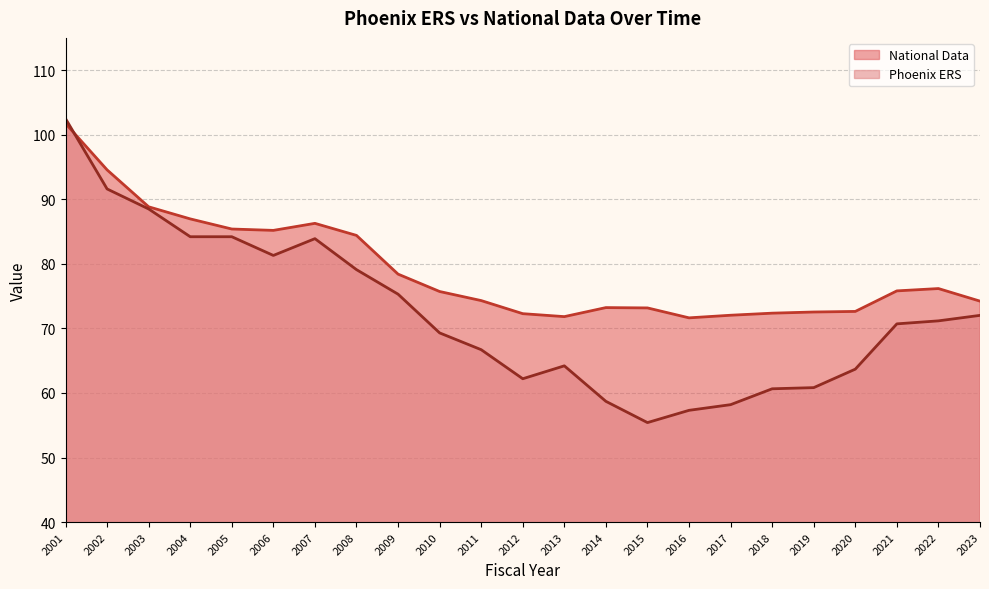

What is the sum of the National Data values at 2004 and 2011?

161.3